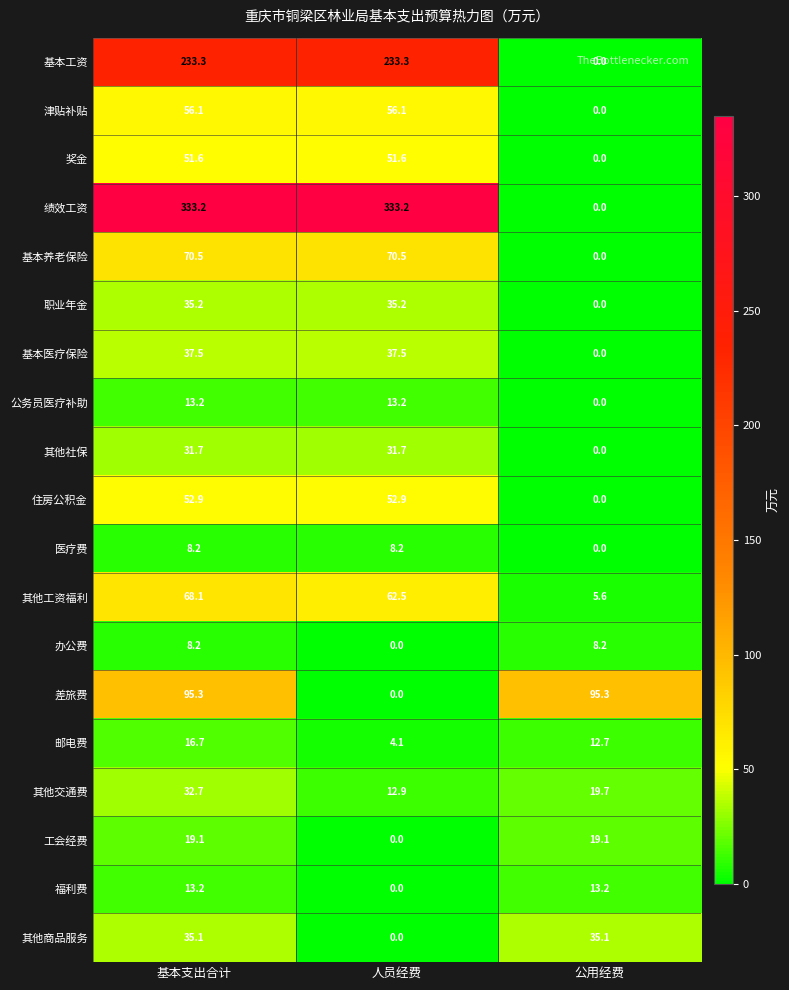

Is the value of 津贴补贴 at 人员经费 greater than the value of 职业年金 at 人员经费?

Yes